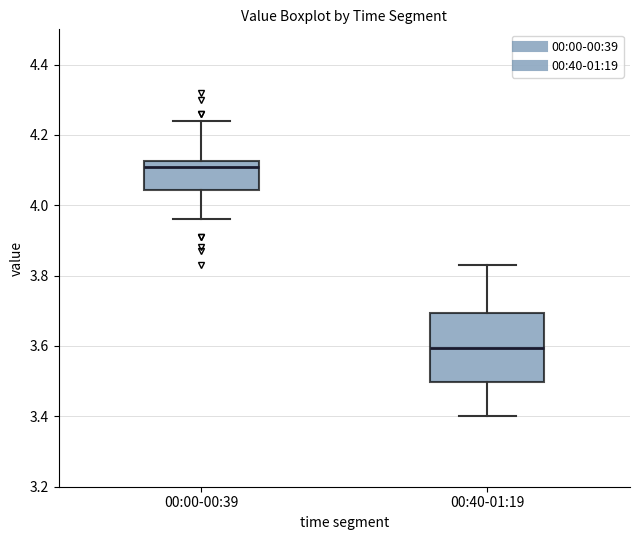

Where is the lower edge of the box for 00:40-01:19 on the y-axis? The values are not printed on the chart, so give them approximately, as read against the axis.

3.50